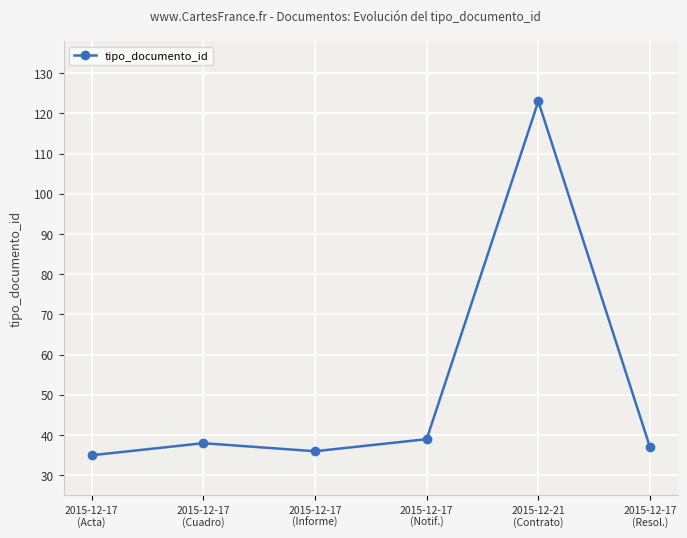

How many interior local valleys (lower than both neighbors) does the data have?

1